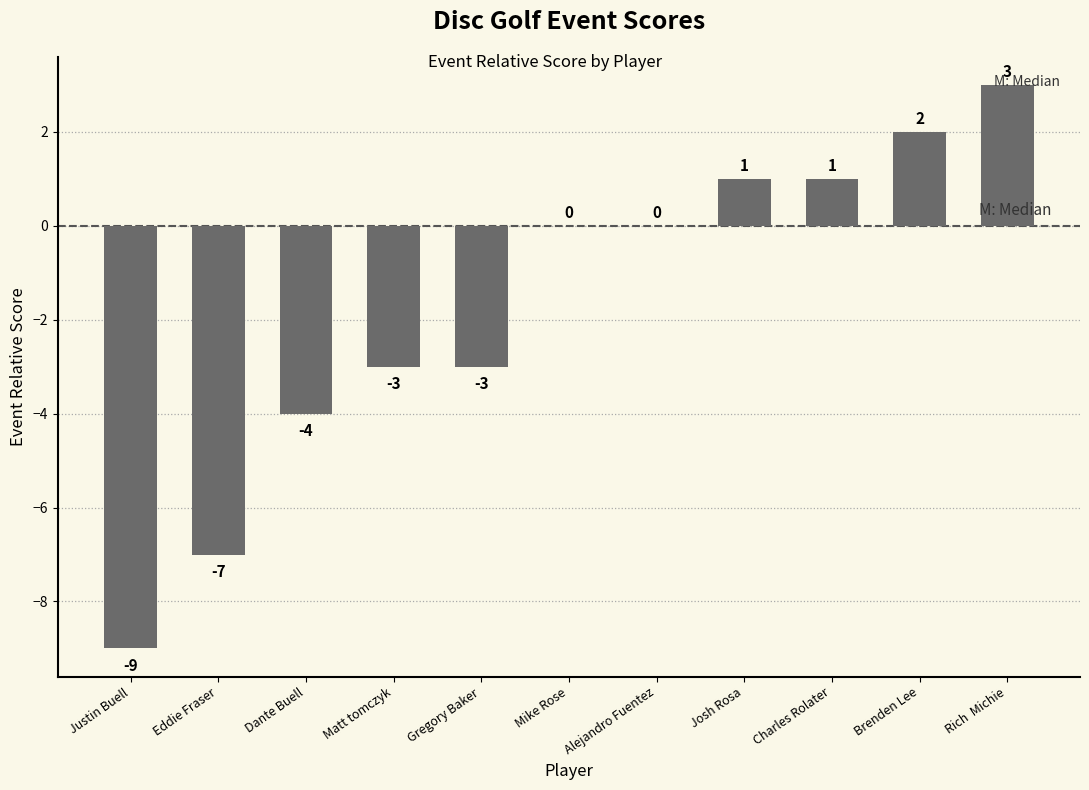

Reading right to left, transcribe all the data shown in this chart.

3	2	1	1	0	0	-3	-3	-4	-7	-9